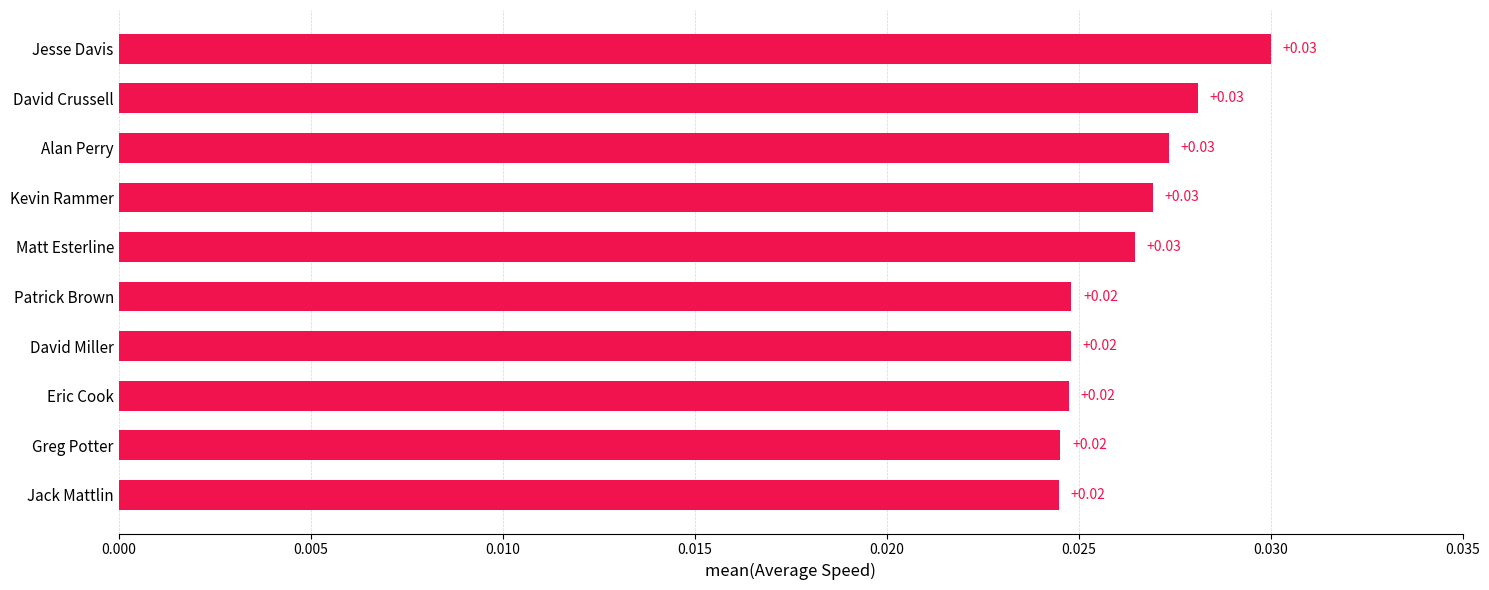

How many bars are there in total?

10